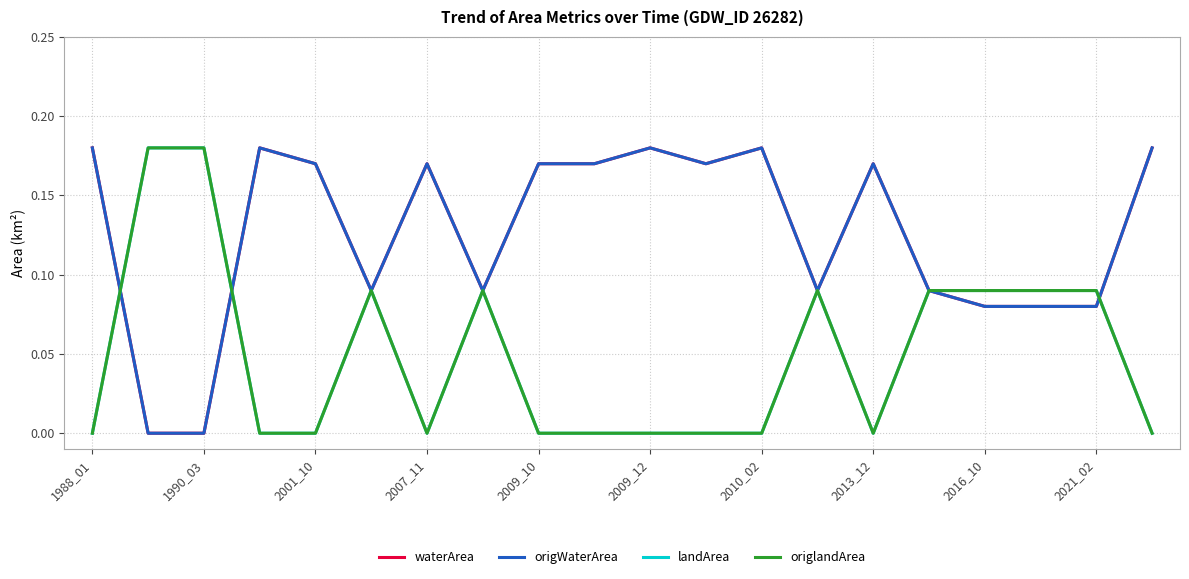

Does the chart display data point markers on the line(s)?

No